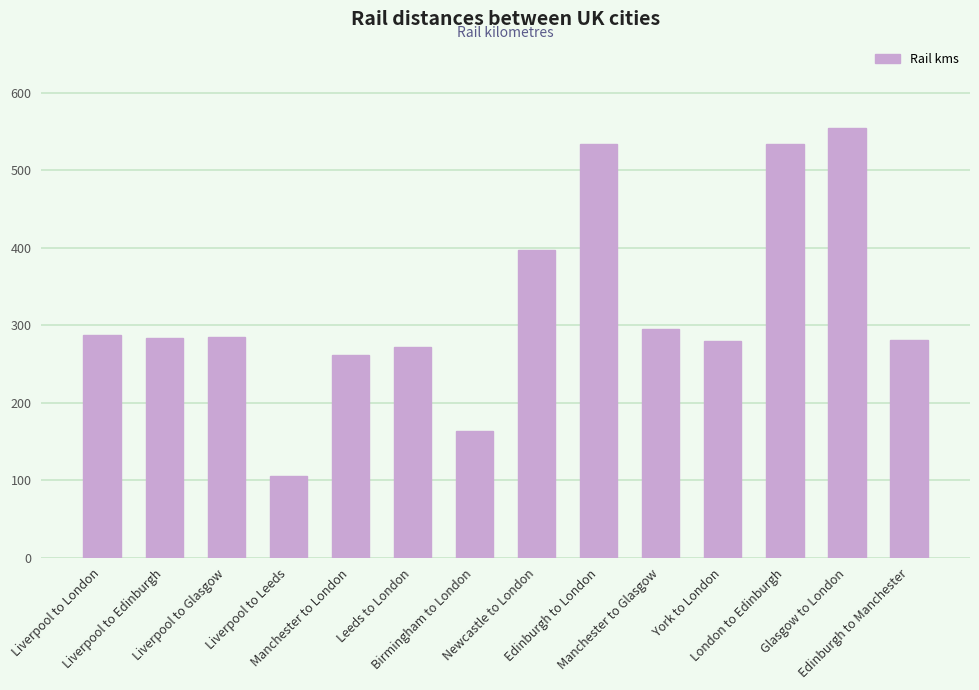

Does the chart contain stacked bars?

No